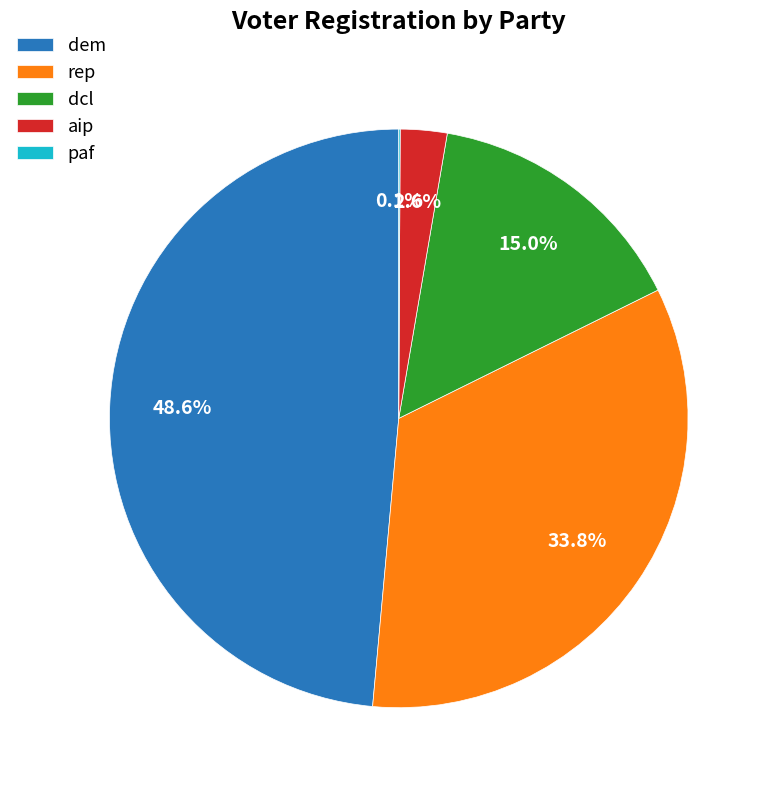

Is there a majority slice in this chart?

No